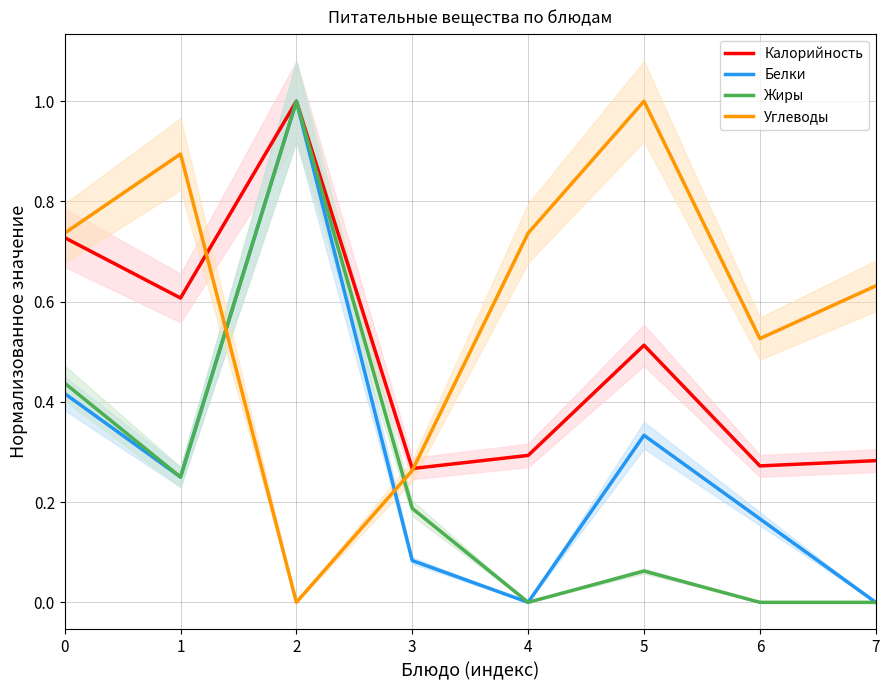

How many data points in Жиры are above 0?

5